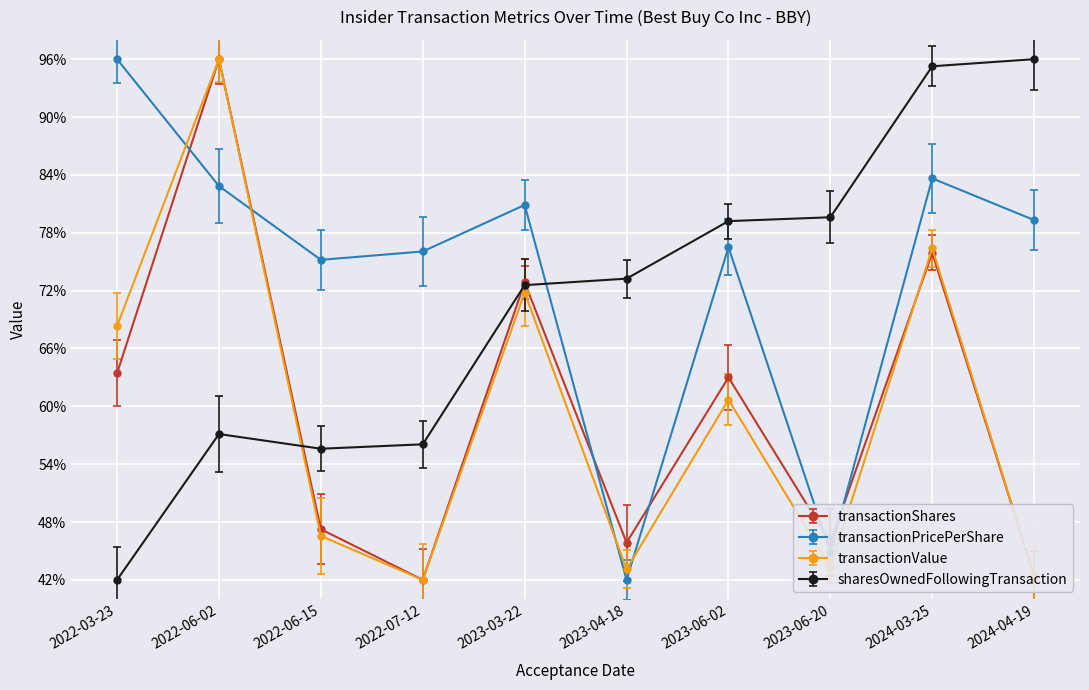

What is the maximum value for transactionValue?

96.0